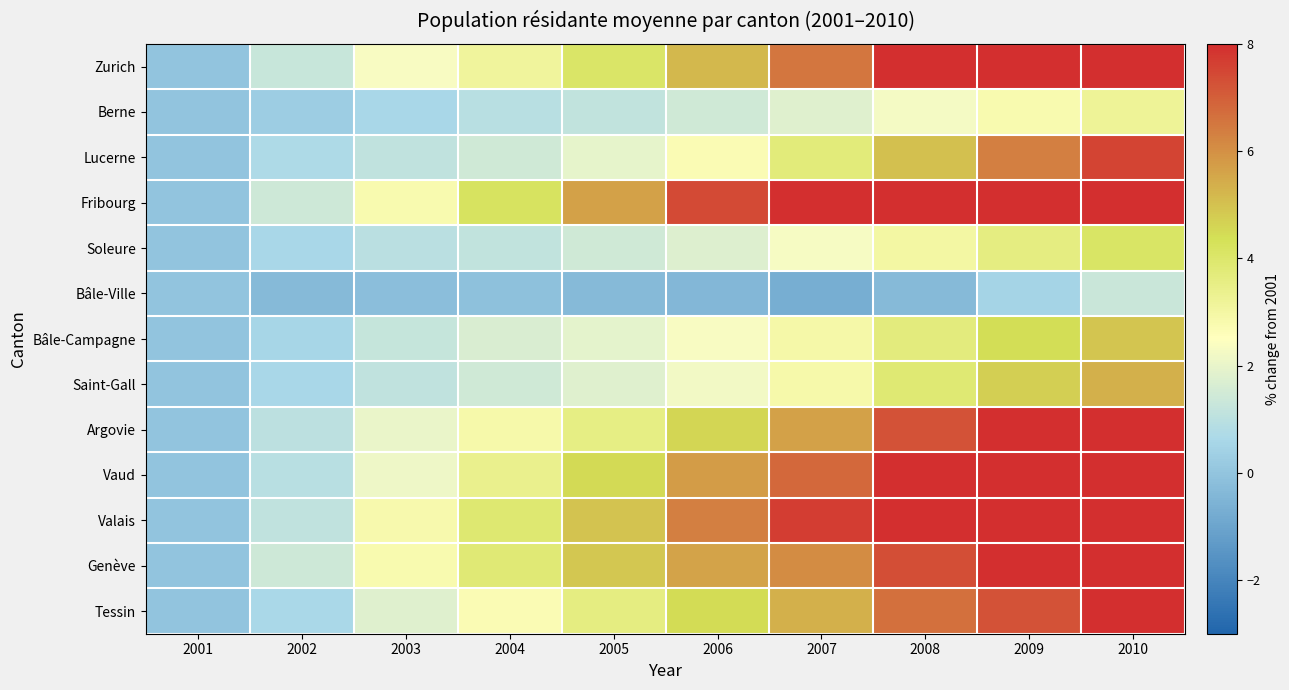

At how many categories does at least one series exceed 15?

1